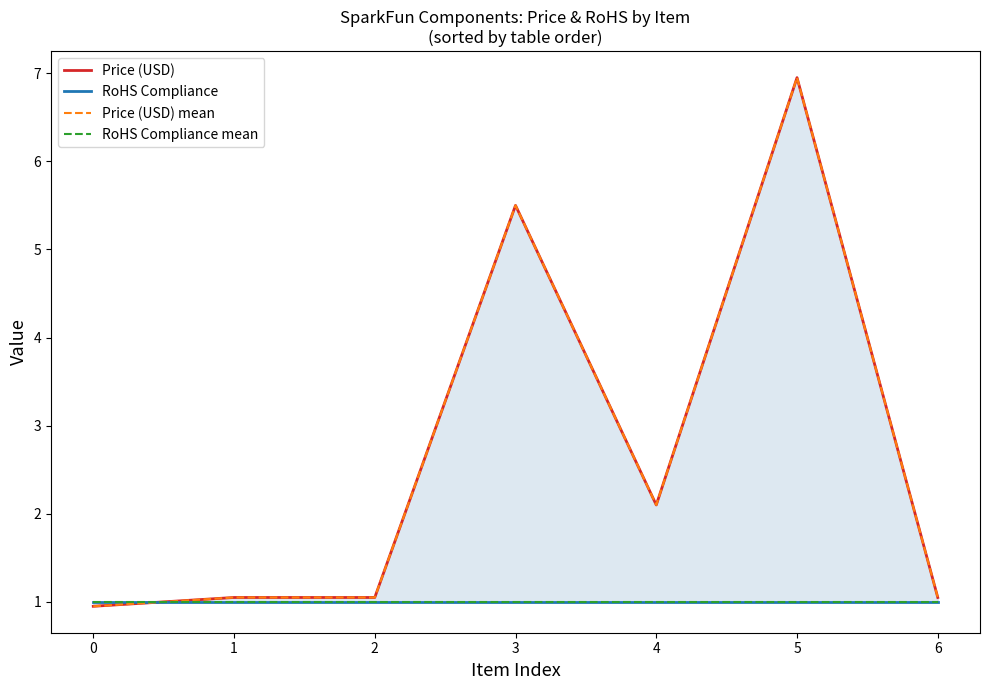

What is the average value of the RoHS Compliance mean series?

1.0